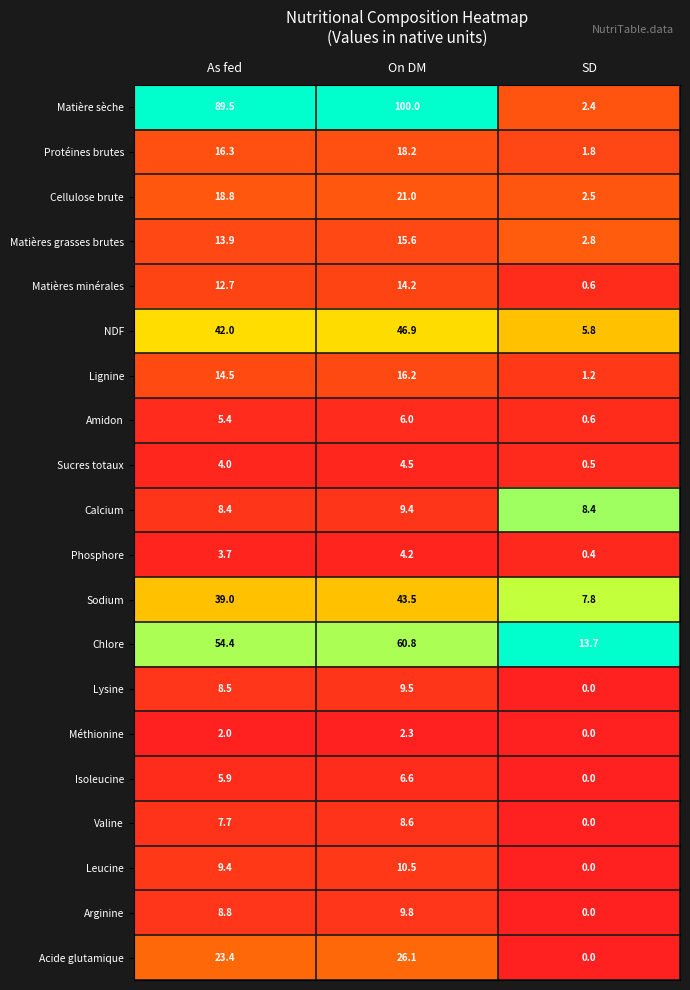

Which series has the largest total across all categories?

Matière sèche